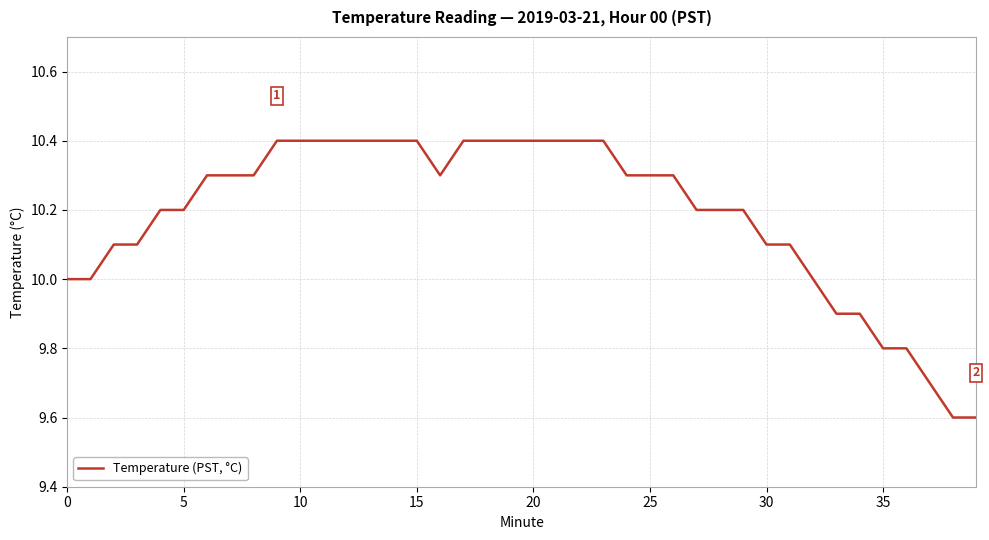

How many lines are shown in the chart?

1